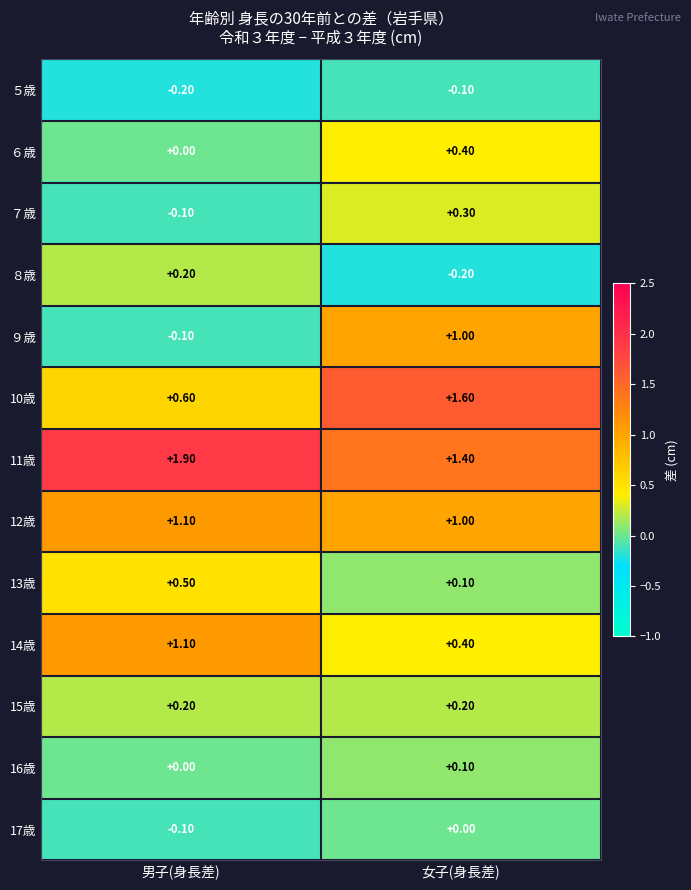

At how many categories does at least one series exceed 0?

2